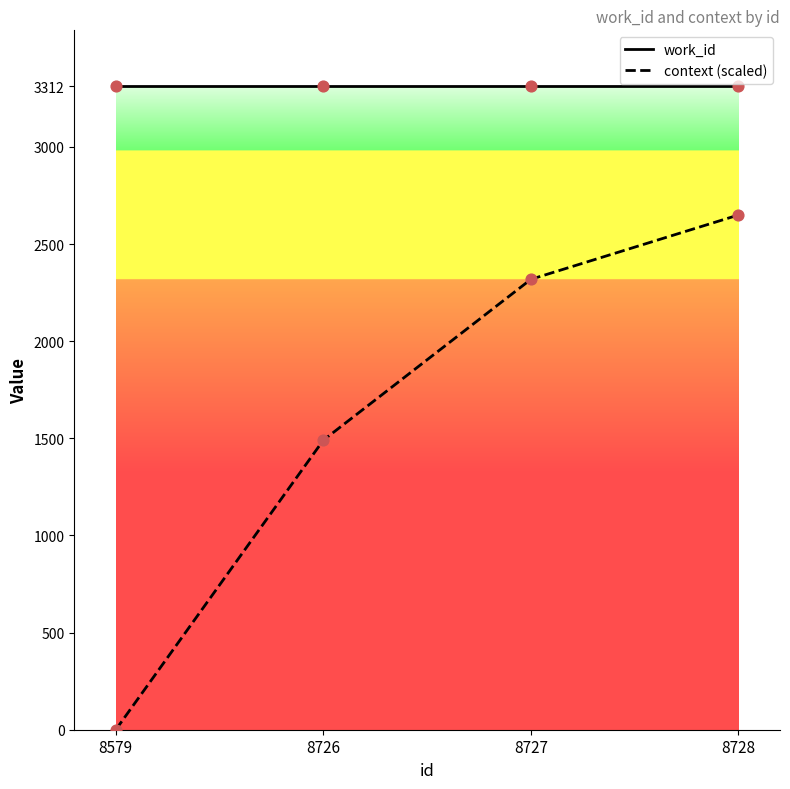

What is the total value across all series at 8727?

5630.4